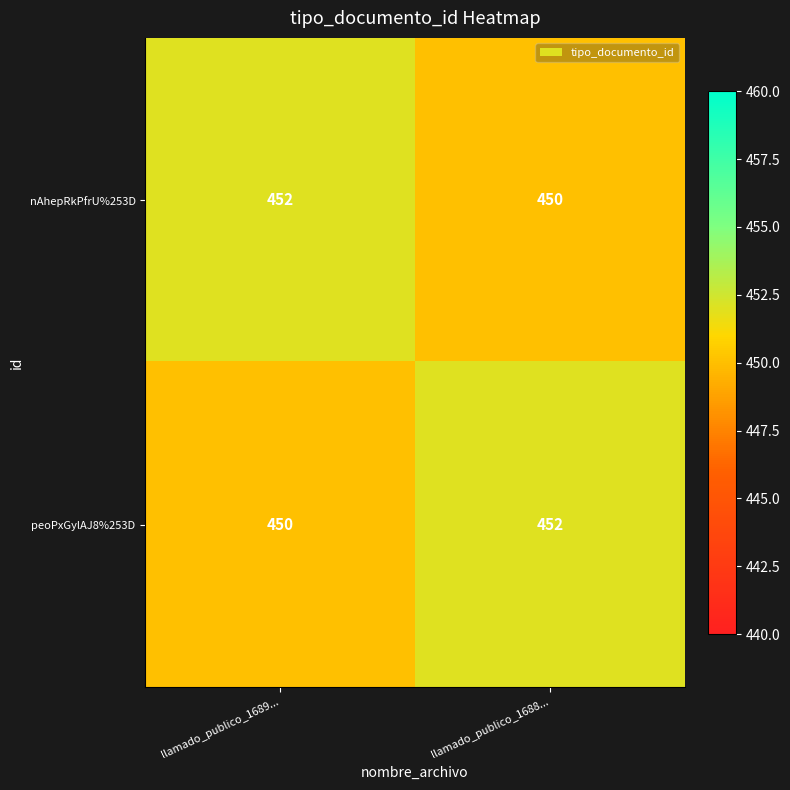

What is the minimum value shown in the chart?

450